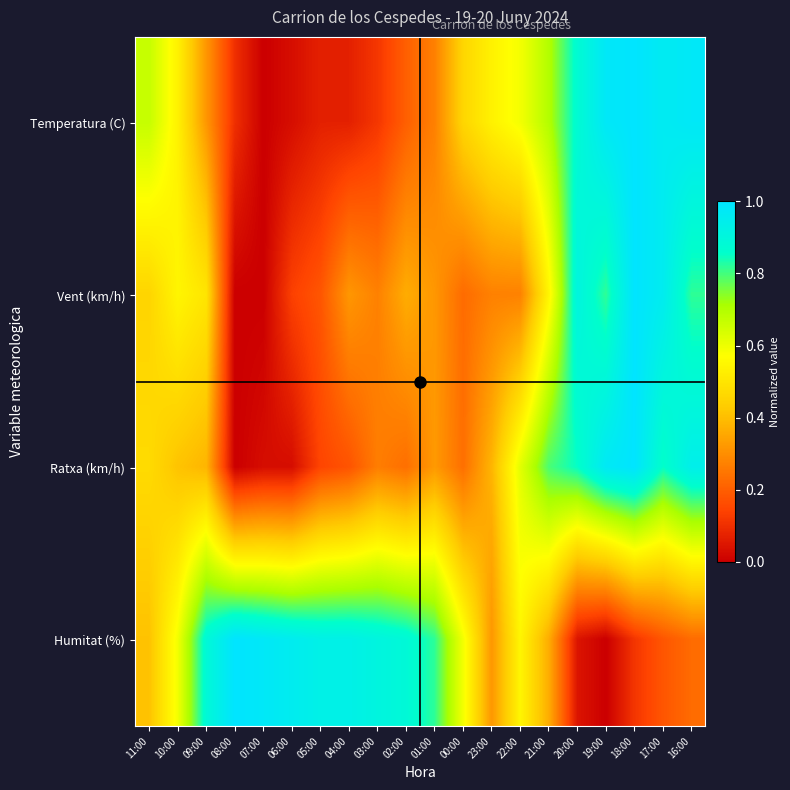

Which series has the largest total across all categories?

Humitat (%)